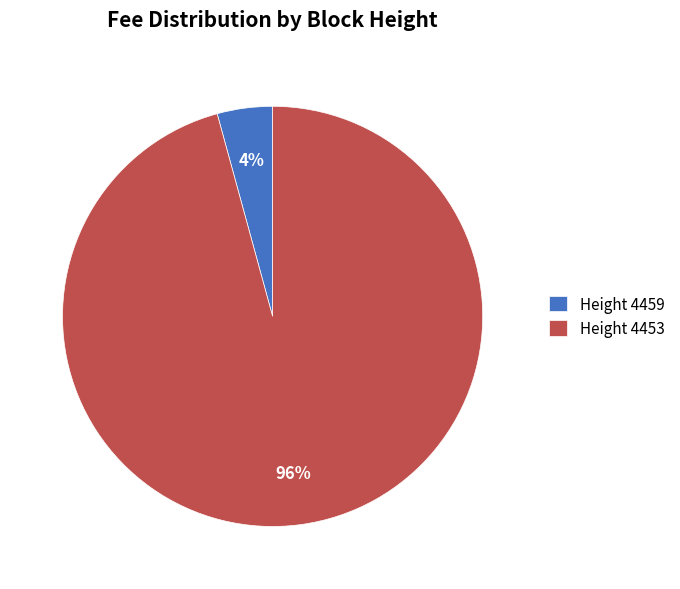

Is it true that Height 4459 is 12% of the pie?

False